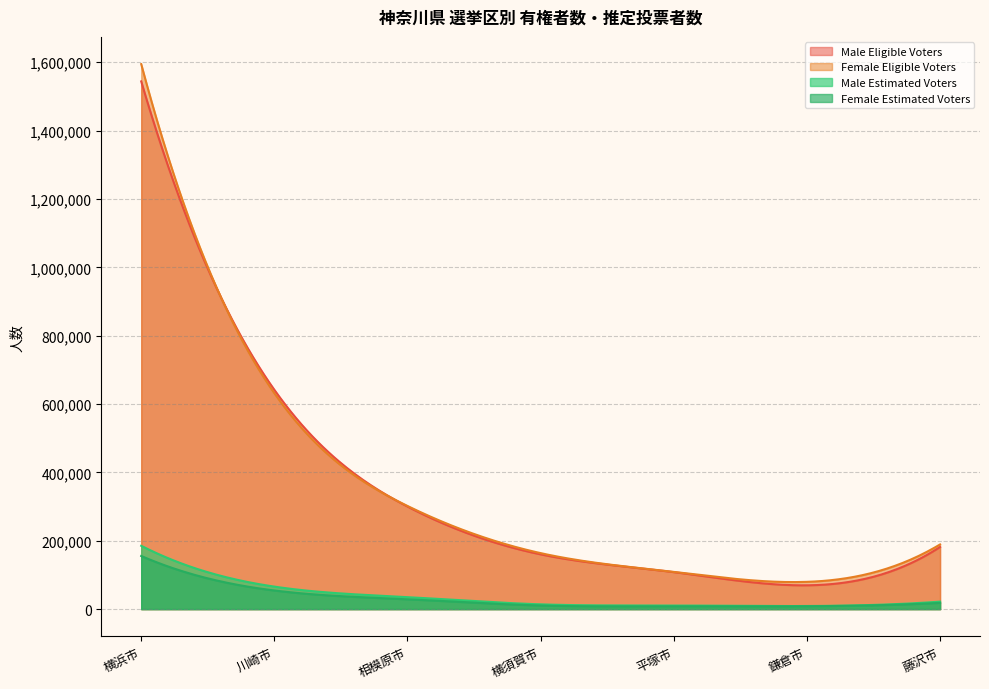

The value of Male Eligible Voters at 鎌倉市 is 69650. True or false?

True